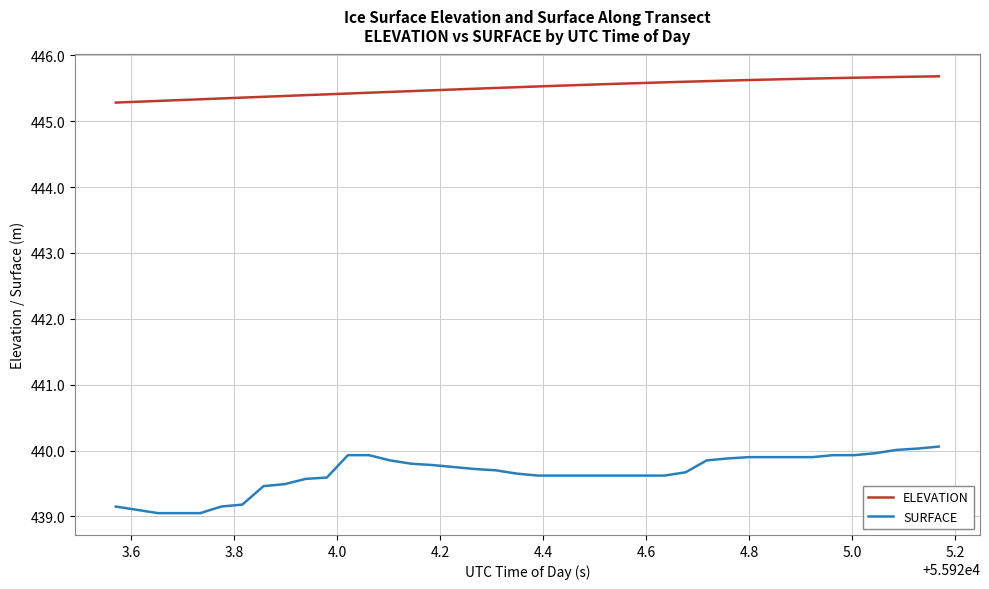

Which series has the widest spread of values?

SURFACE